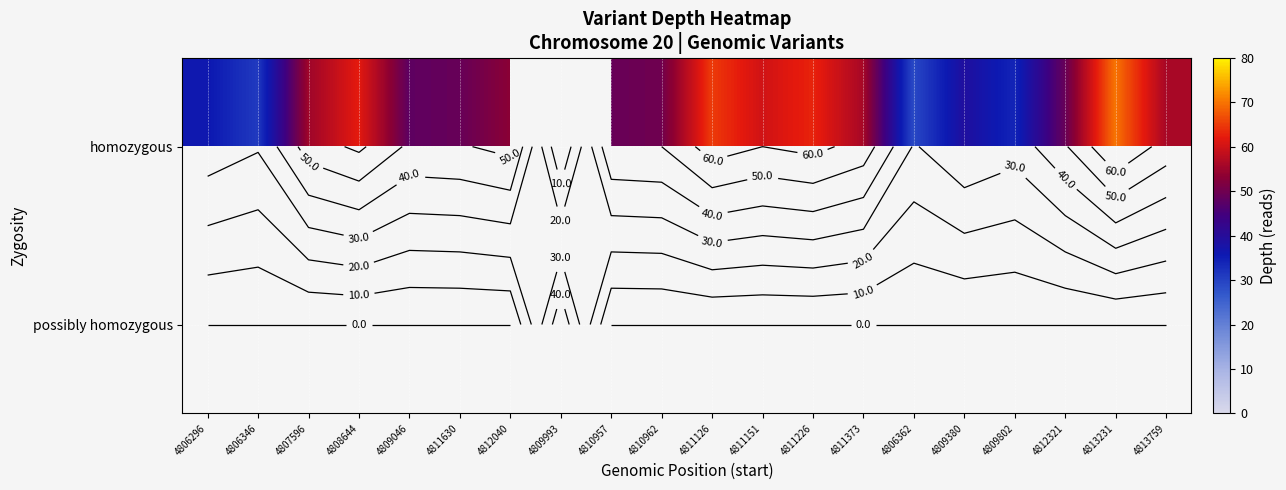

Which series has the widest spread of values?

homozygous